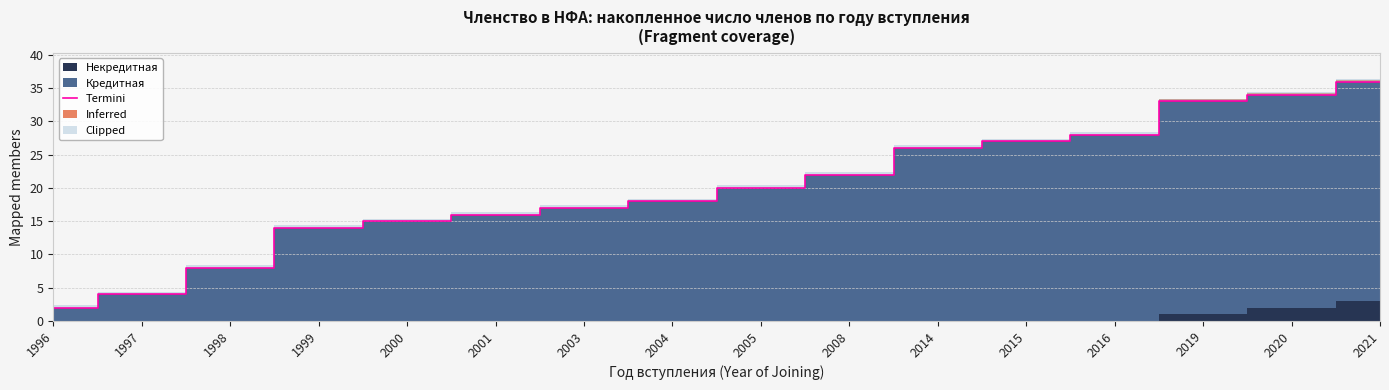

What is the maximum value shown in the chart?

36